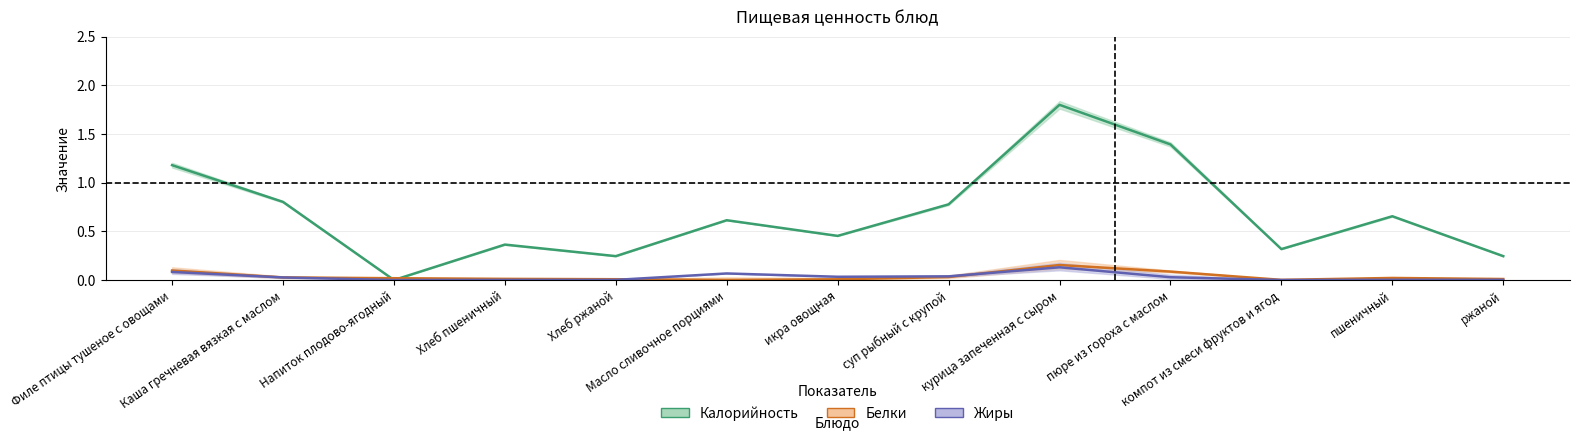

How many values in Жиры are above zero?

11